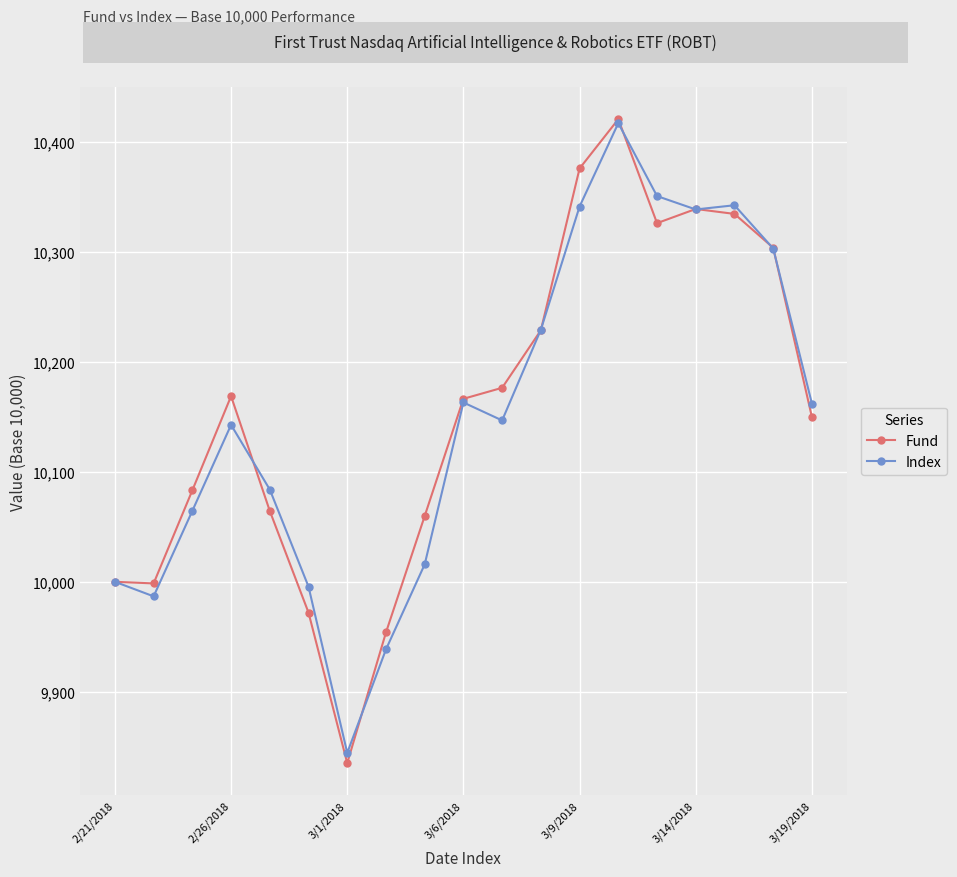

What is the maximum value for Fund?

10420.3